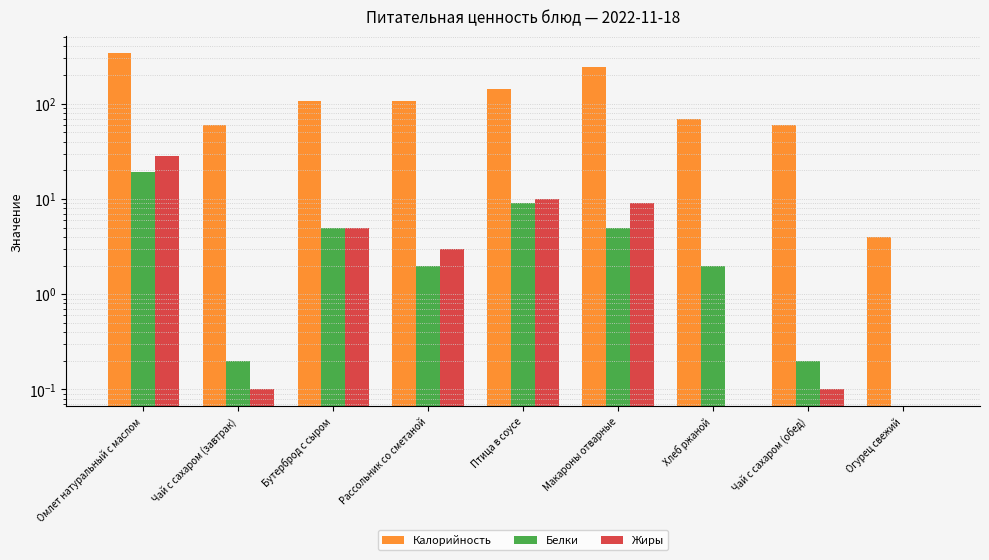

How many series are shown in this chart?

3